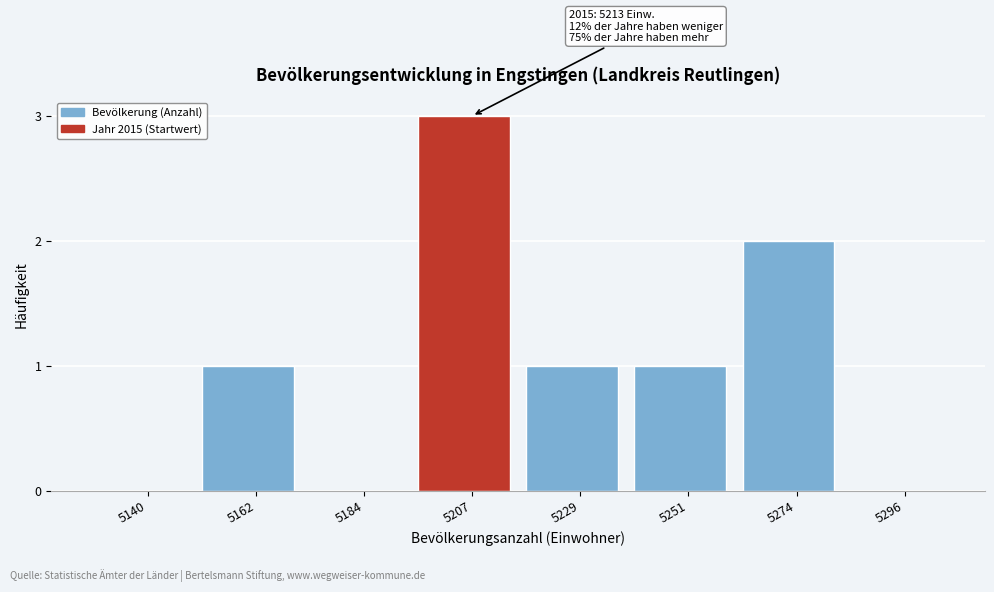

Reading right to left, extract all data points from this chart.

5296=0	5274=2	5251=1	5229=1	5207=3	5184=0	5162=1	5140=0